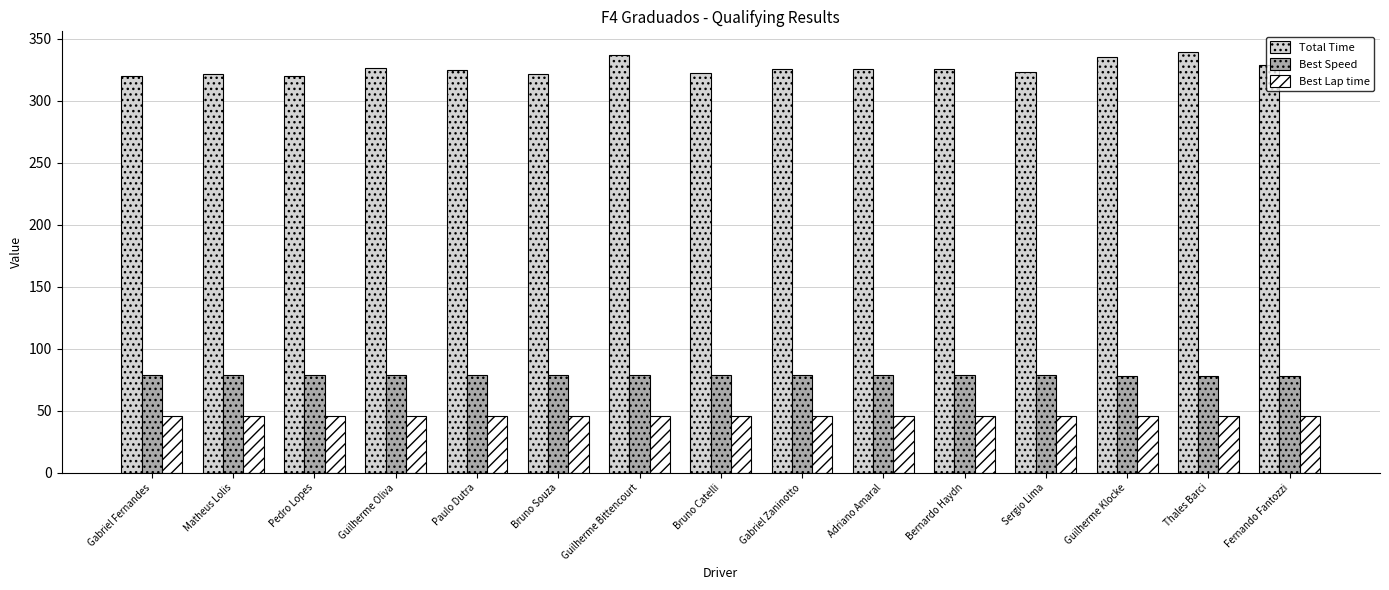

What is the sum of the Best Lap time values at Bernardo Haydn and Fernando Fantozzi?

91.8